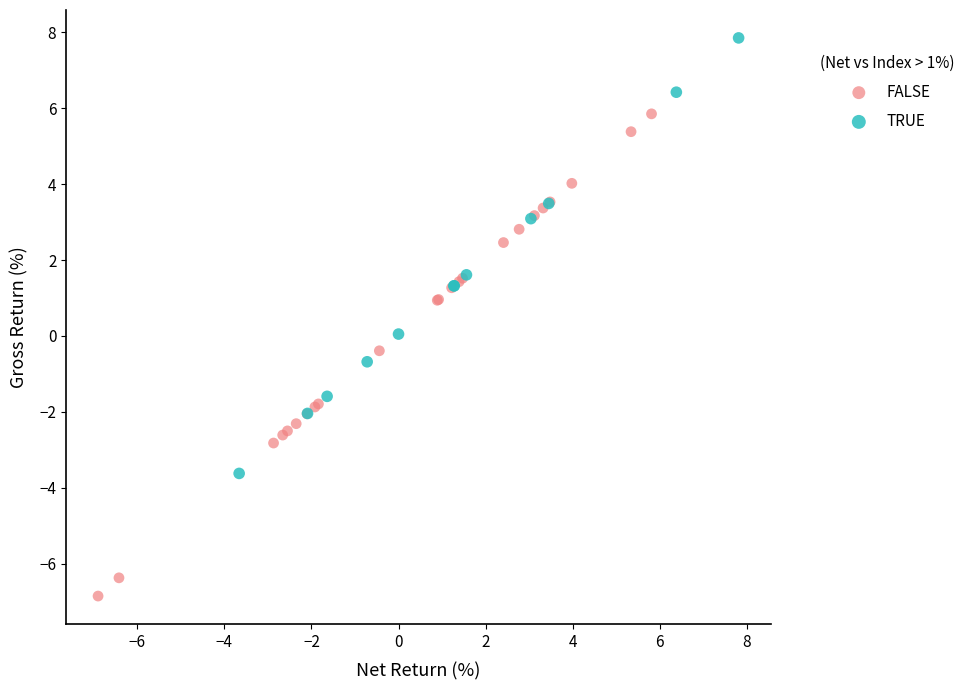

Which series contains the highest Y value?

TRUE